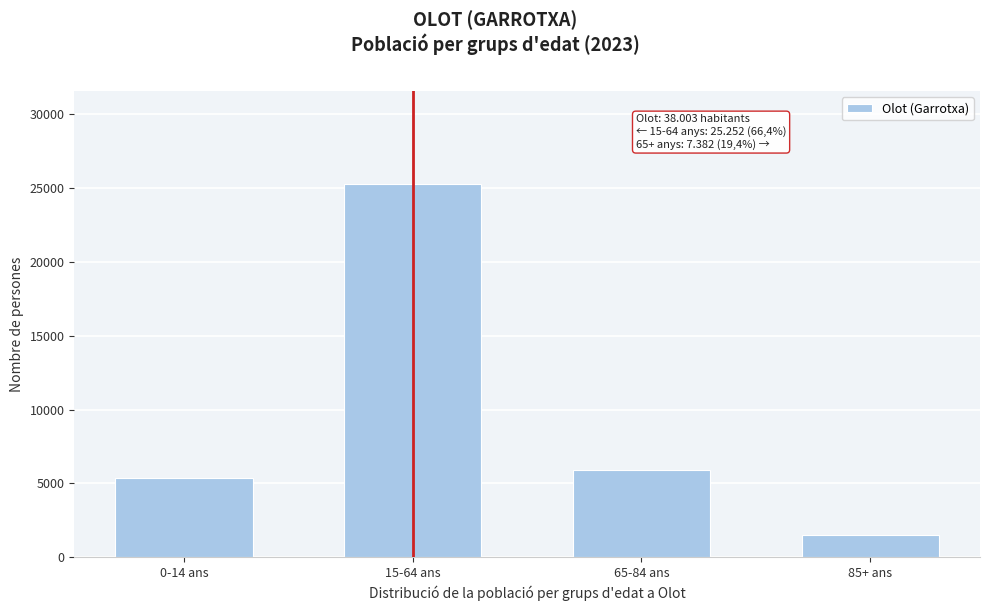

Reading left to right, transcribe all the data shown in this chart.

5369	25252	5898	1484